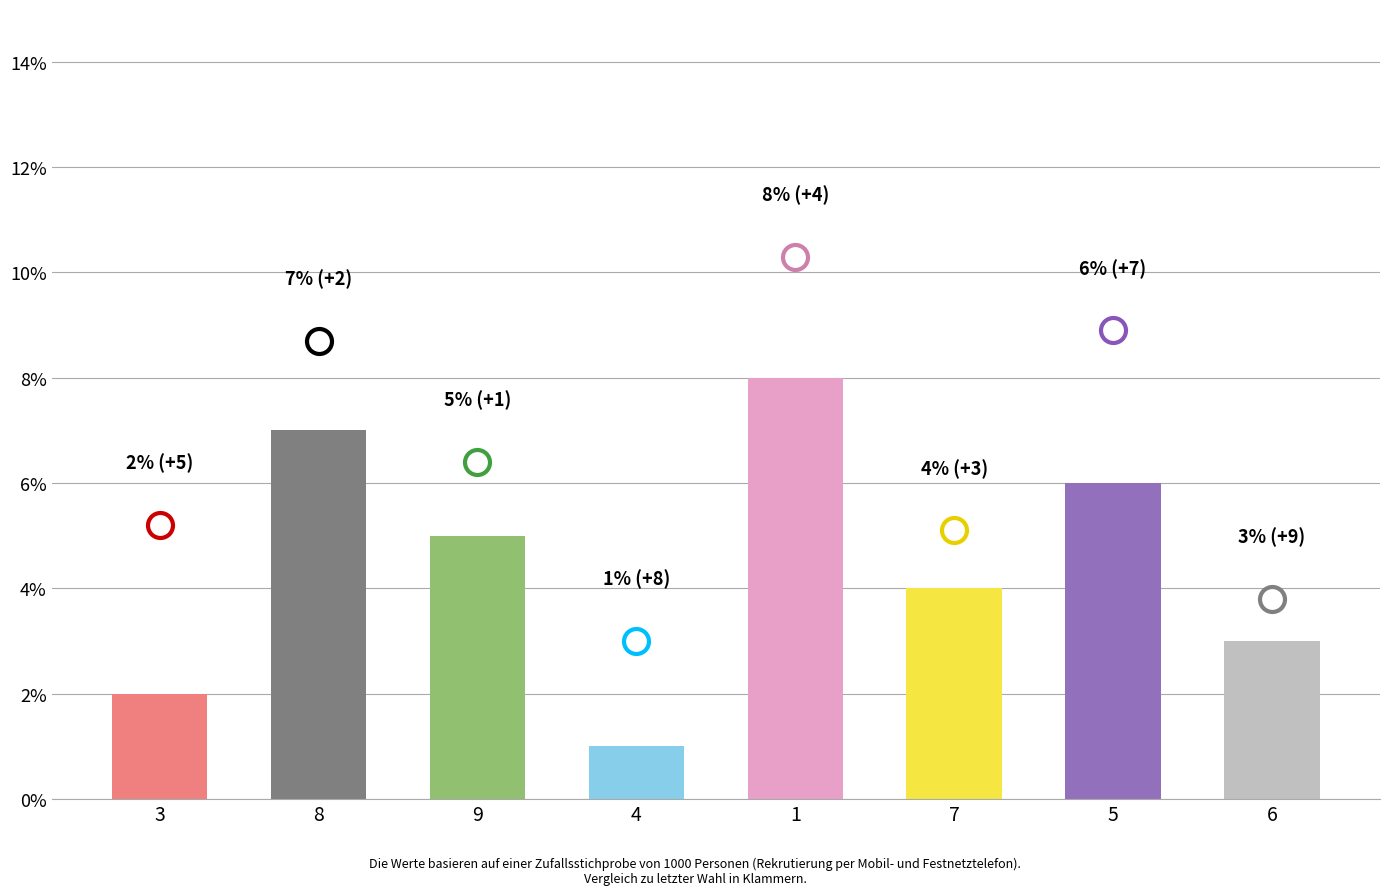

What is the value of the 5th bar from the left?

8